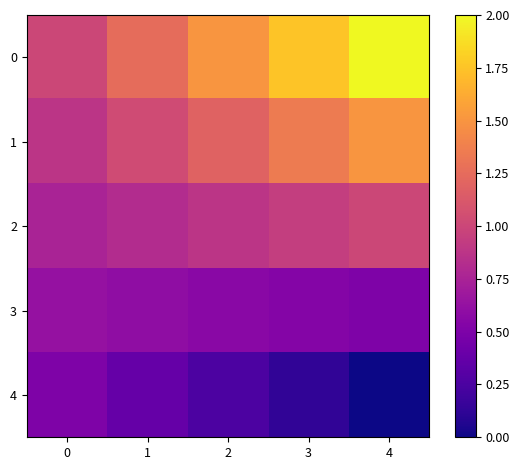

Which has a higher value, 0 or 4?

4